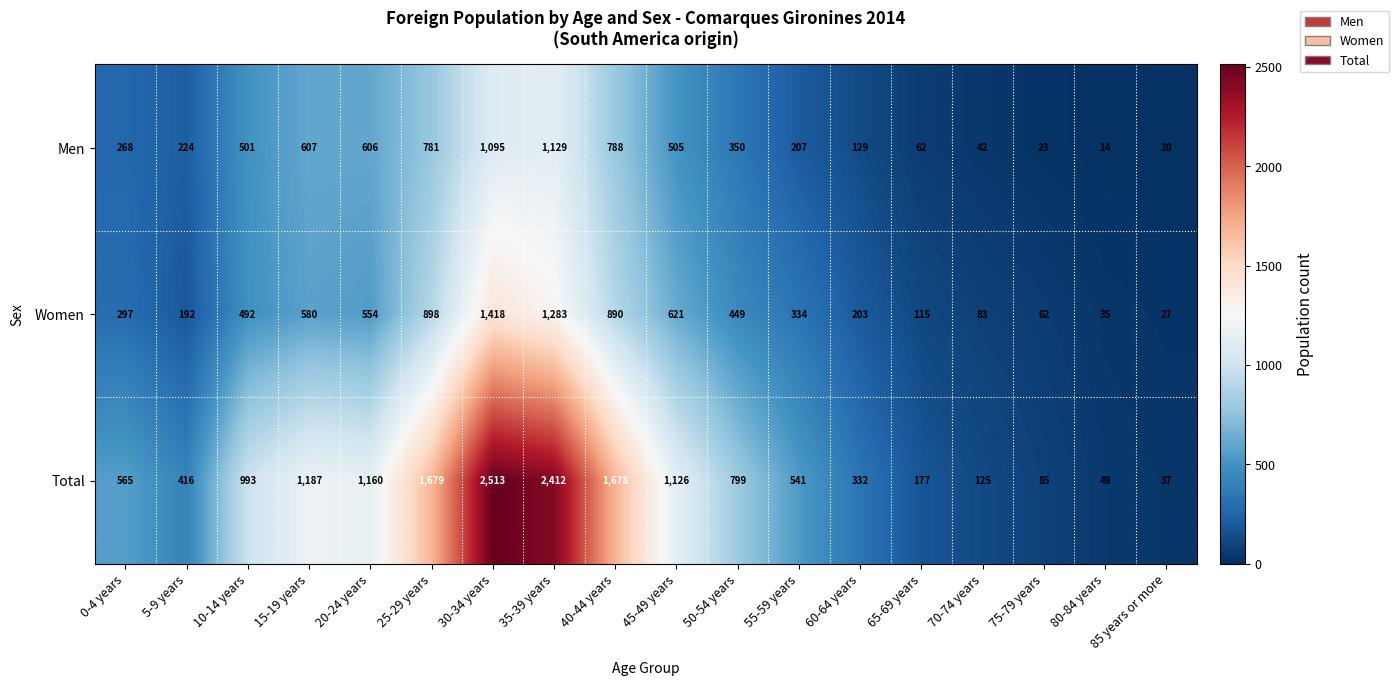

The value of Women at 10-14 years is 215. True or false?

False